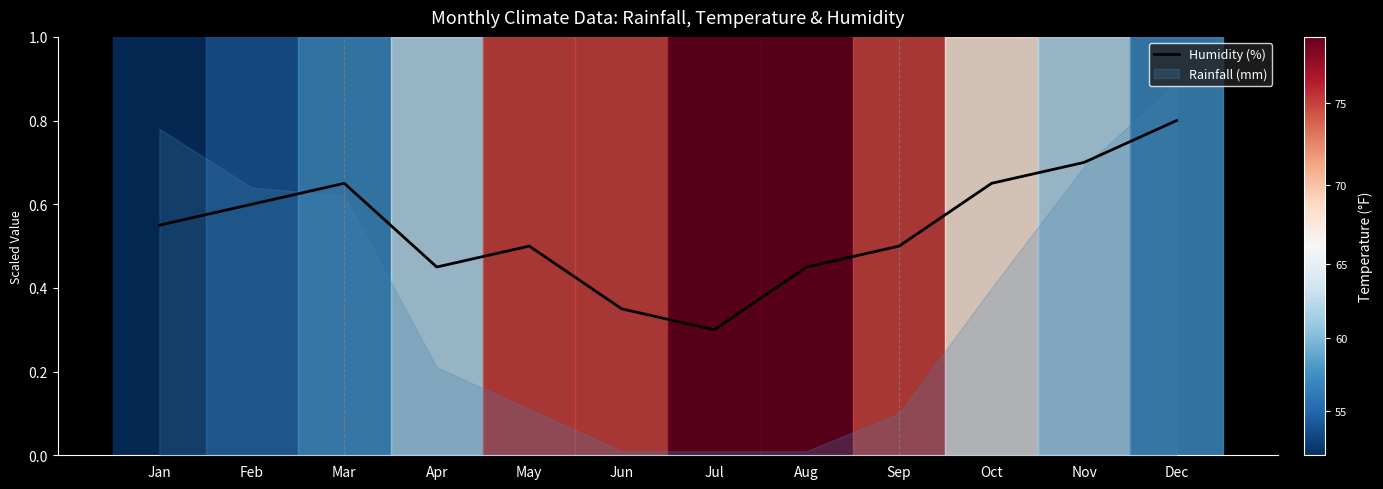

Reading left to right, extract all data points from this chart.

Jan=0.6	Feb=0.6	Mar=0.7	Apr=0.5	May=0.5	Jun=0.3	Jul=0.3	Aug=0.5	Sep=0.5	Oct=0.7	Nov=0.7	Dec=0.8